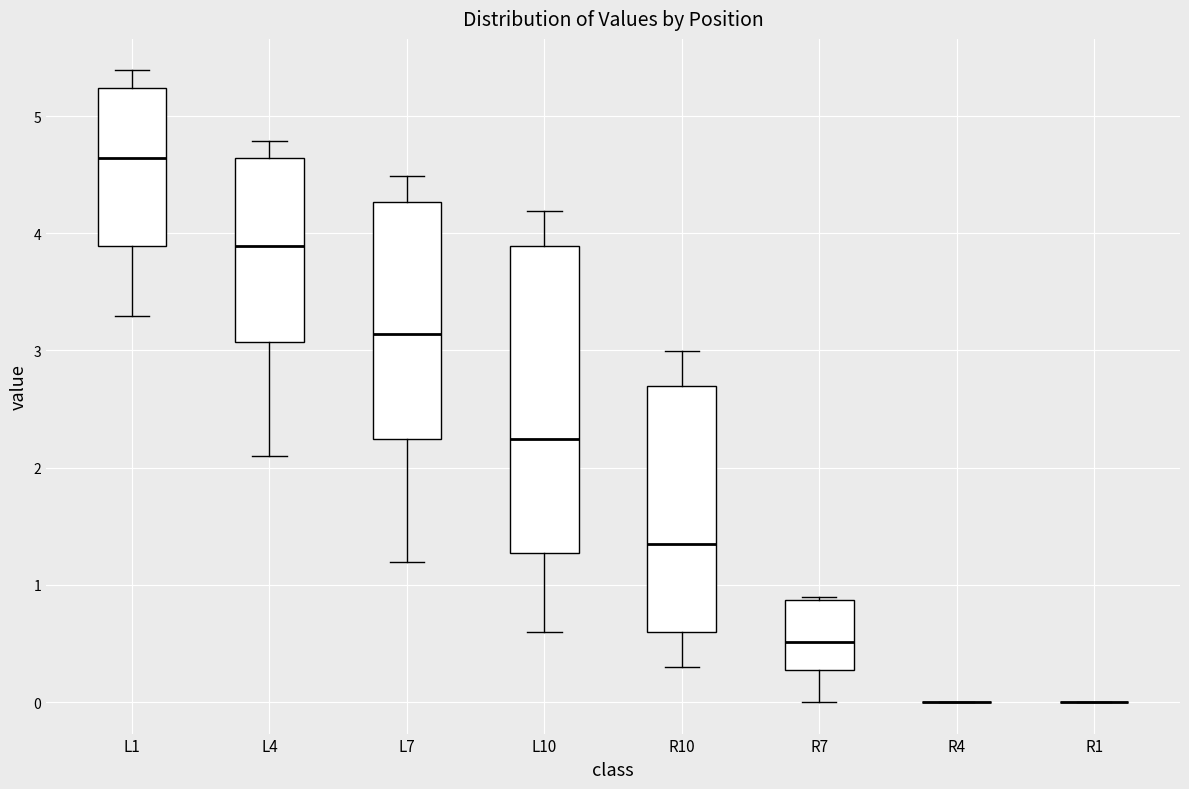

Reading left to right, transcribe this box plot: for each box, give where its median line is, the range the box spans, and where its two whiskers end, as read against the y-axis. The values are not printed on the chart, so give them approximately, as read against the axis.

L1: median 4.6, box 3.9 to 5.2, whiskers 3.3 to 5.4
L4: median 3.9, box 3.1 to 4.6, whiskers 2.1 to 4.8
L7: median 3.1, box 2.2 to 4.3, whiskers 1.2 to 4.5
L10: median 2.2, box 1.3 to 3.9, whiskers 0.6 to 4.2
R10: median 1.3, box 0.6 to 2.7, whiskers 0.3 to 3.0
R7: median 0.5, box 0.3 to 0.9, whiskers 0.0 to 0.9
R4: box collapsed to a line at 0.0, whiskers 0.0 to 0.0
R1: box collapsed to a line at 0.0, whiskers 0.0 to 0.0